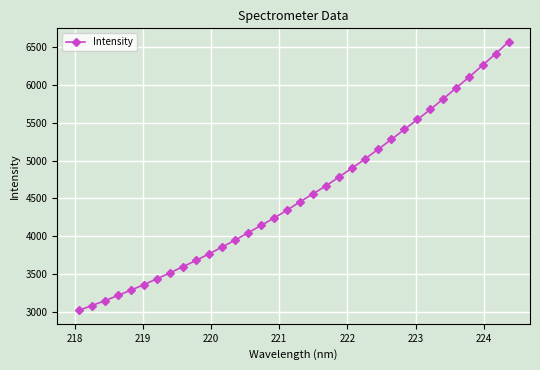

What is the sum of all values?

154296.4